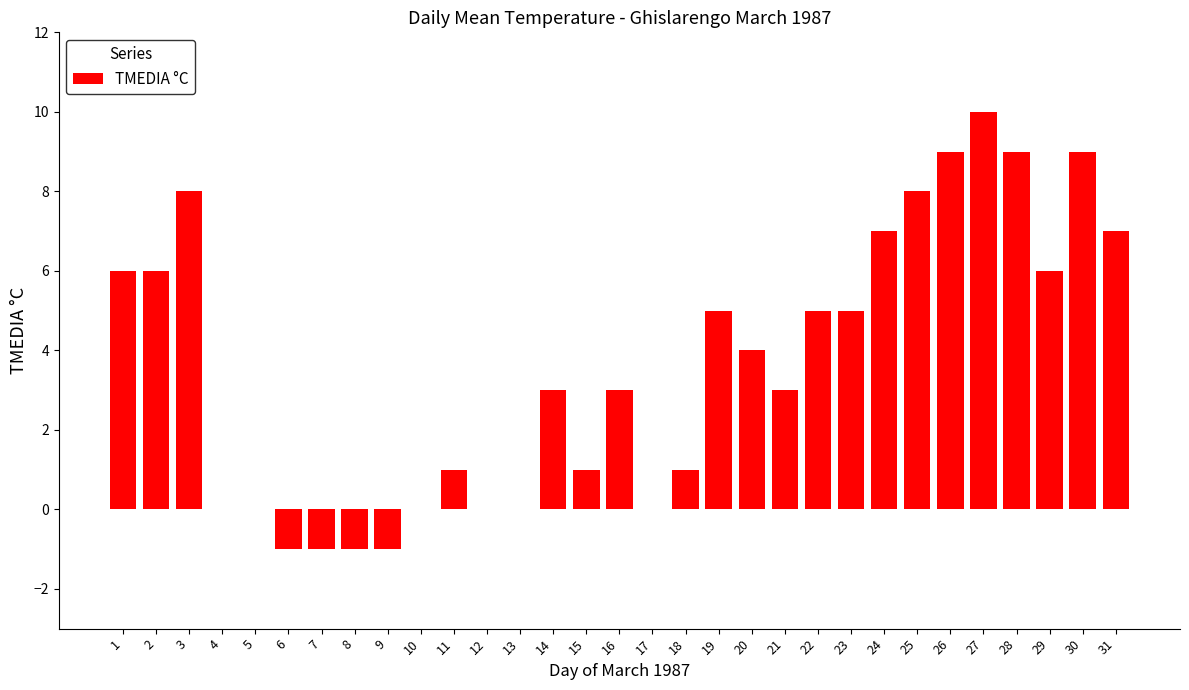

How many series are shown in this chart?

1